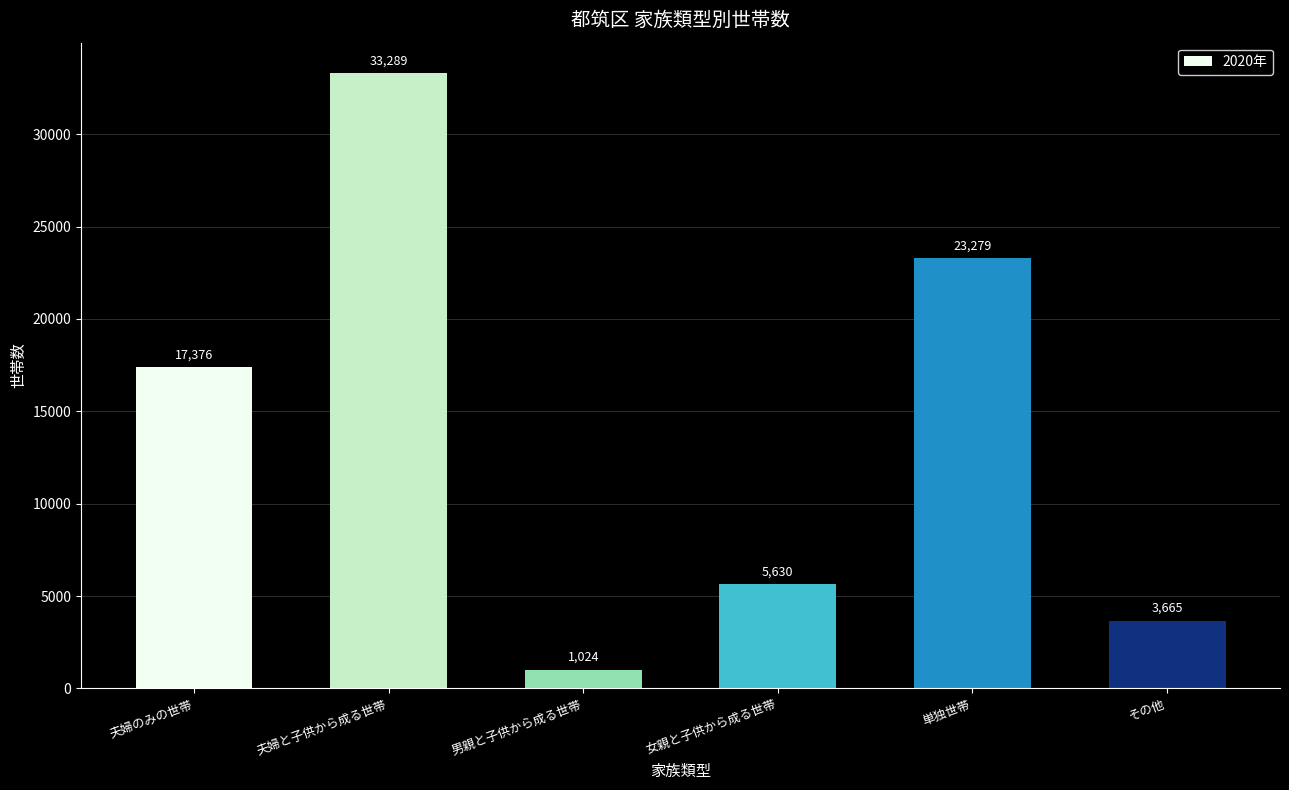

What is the value of the 2nd bar from the left?

33289